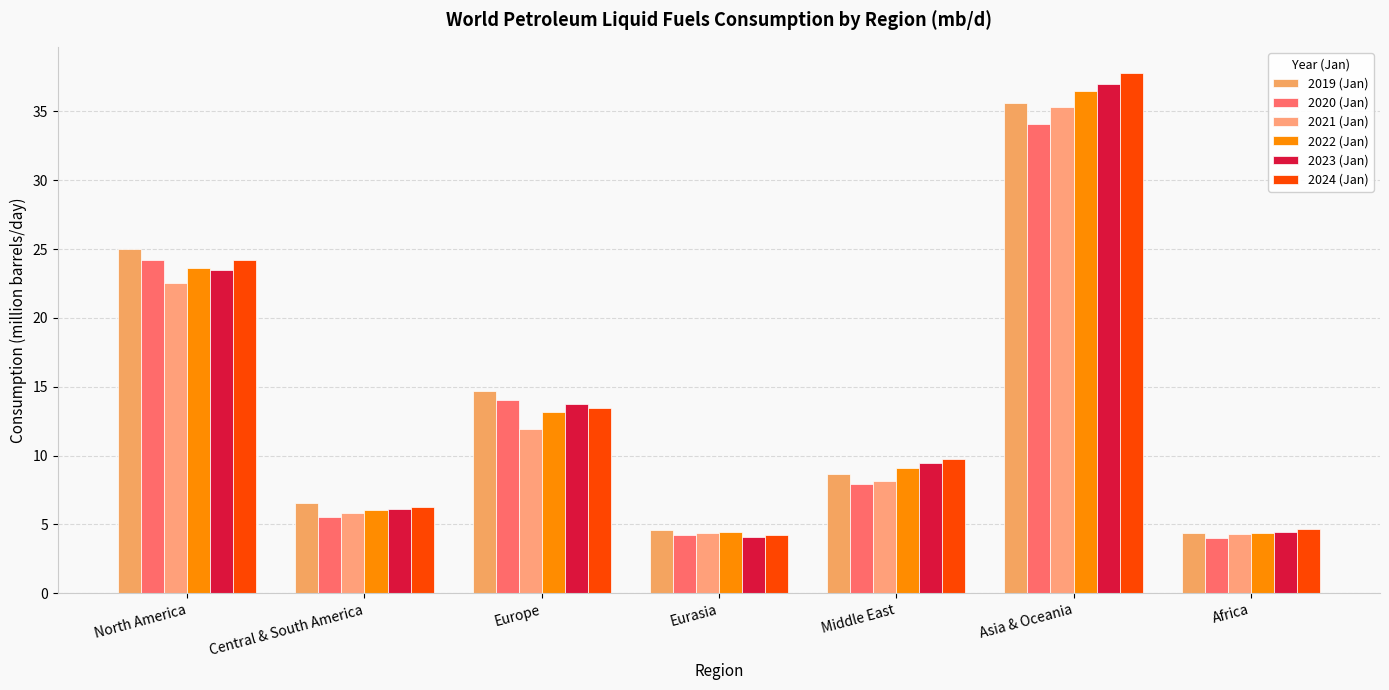

What value does the 2021 (Jan) series have at North America?

22.5